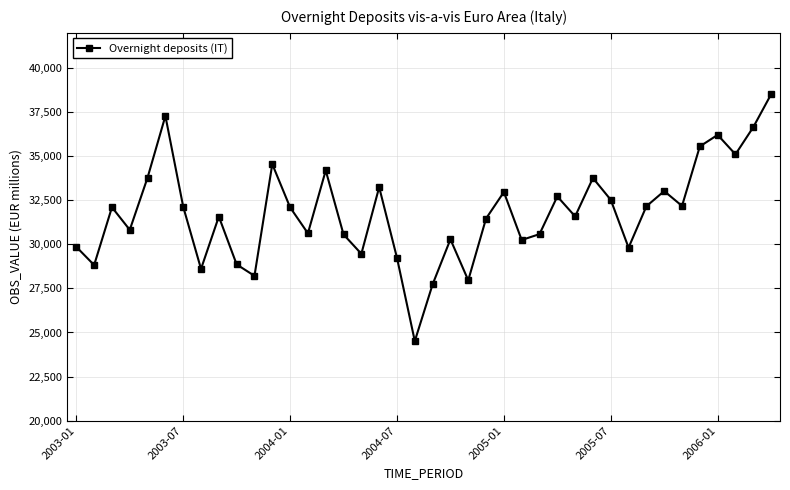

What is the value of the 29th point from the left?

31587